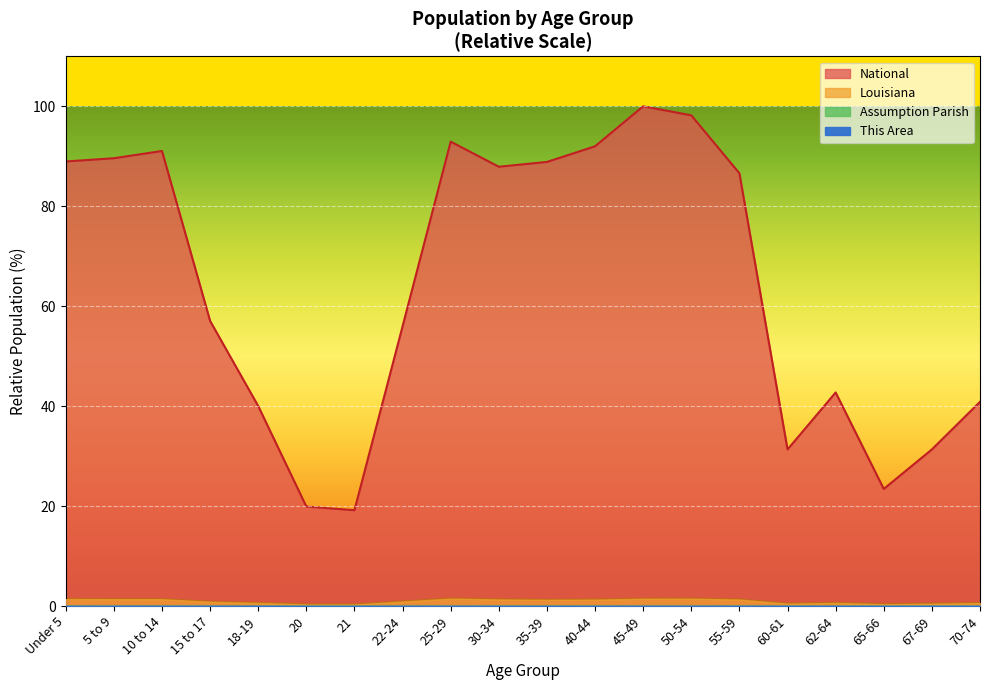

What is the spread (max minus min) of values at 35-39?

88.9